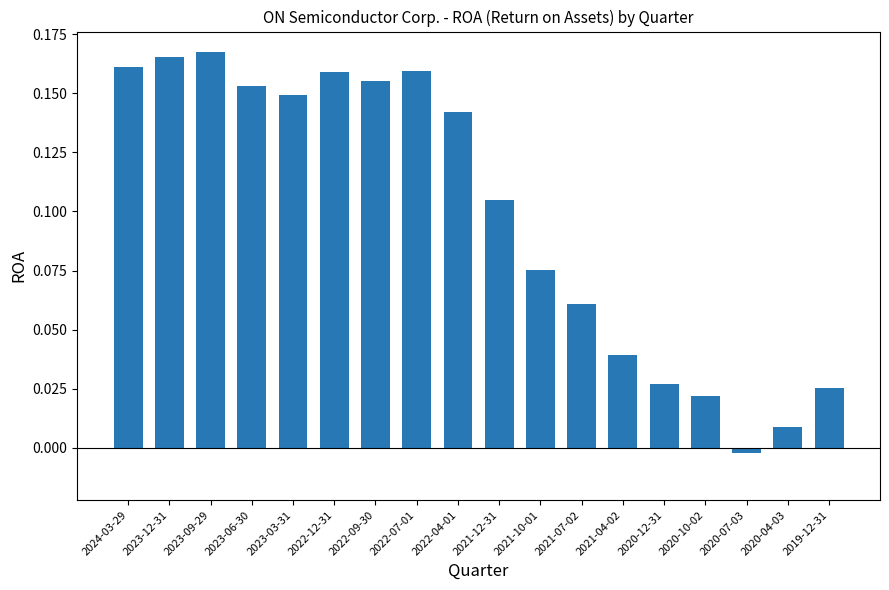

Which category has the lowest value across all series?

2020-07-03